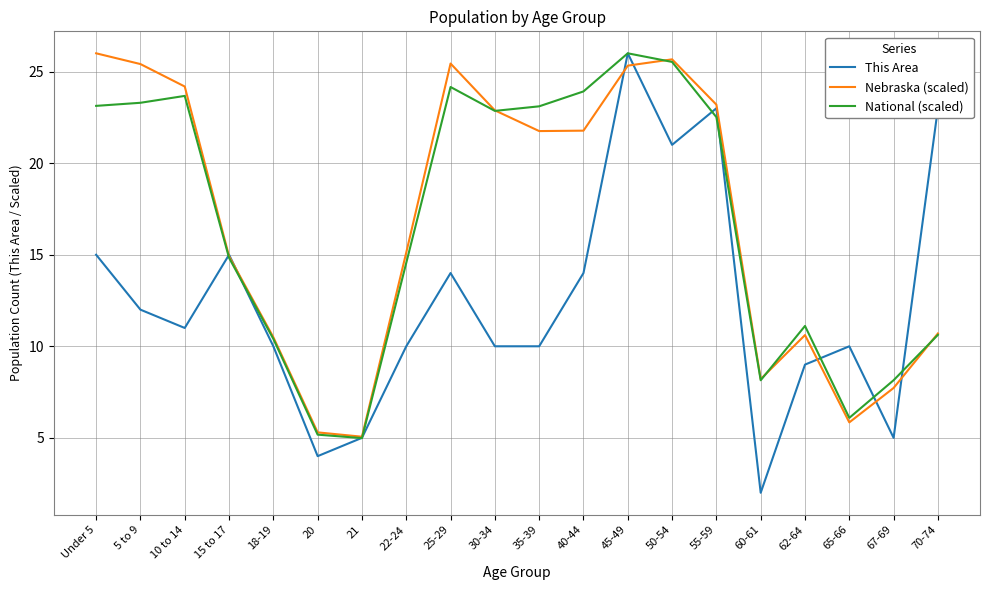

Is it true that Nebraska (scaled) equals 3.6 at 62-64?

False